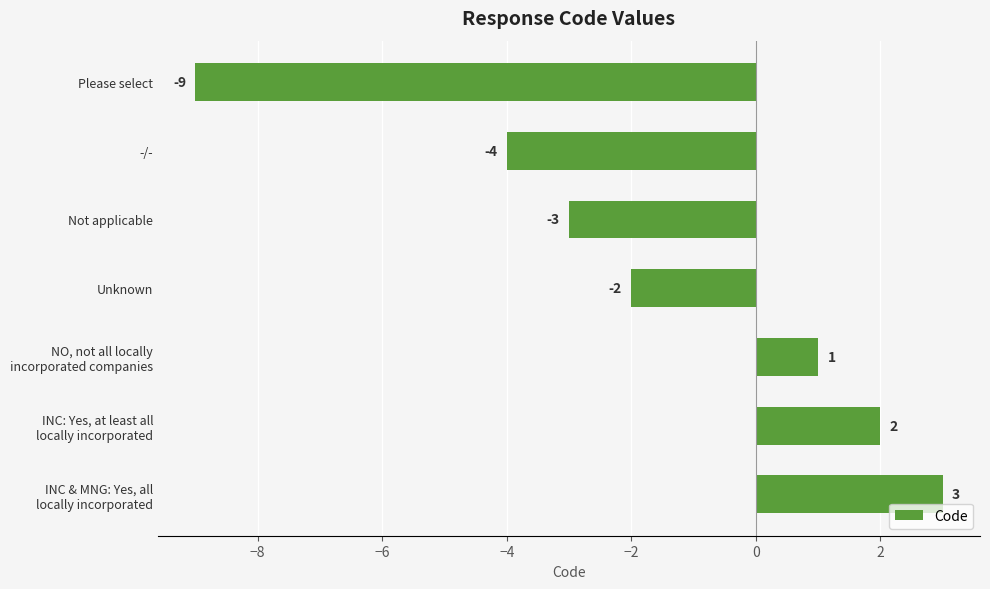

At which category does the chart reach its peak across all series?

INC & MNG: Yes, all
locally incorporated